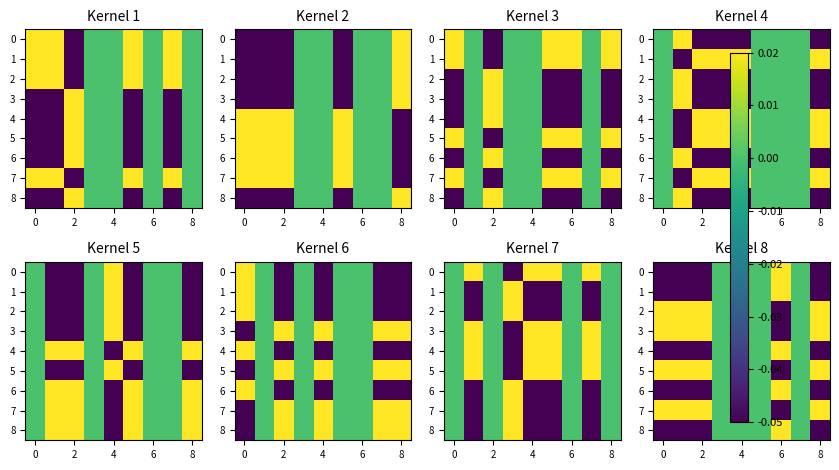

Is it true that 0 equals -0.1 at 8?

True